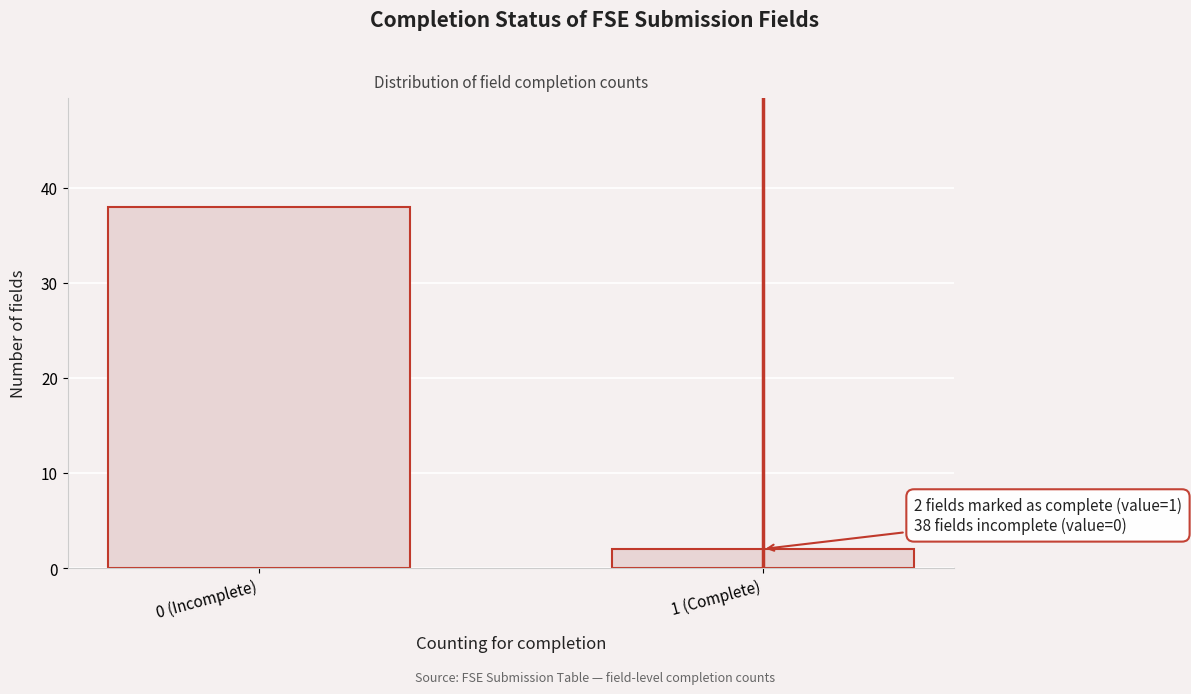

Reading left to right, transcribe all the data shown in this chart.

0 (Incomplete)=38	1 (Complete)=2